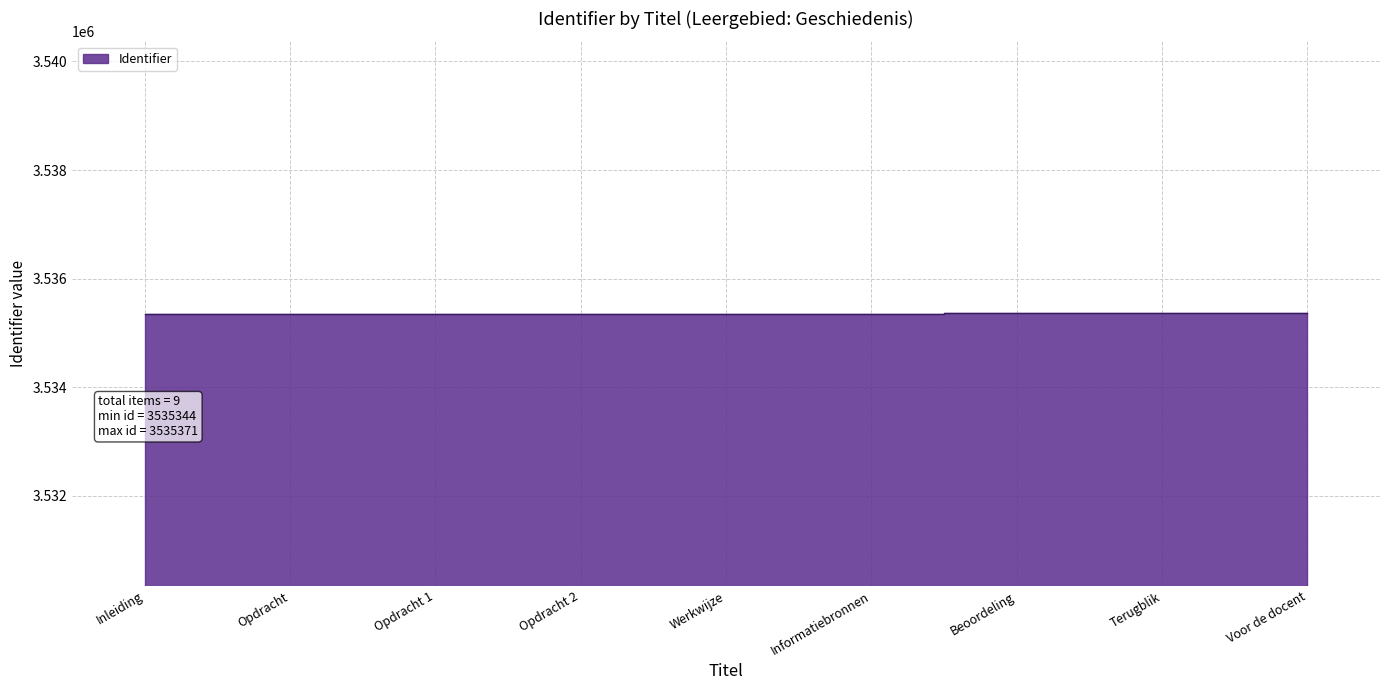

The chart shows a value of 1666351 at Terugblik. True or false?

False